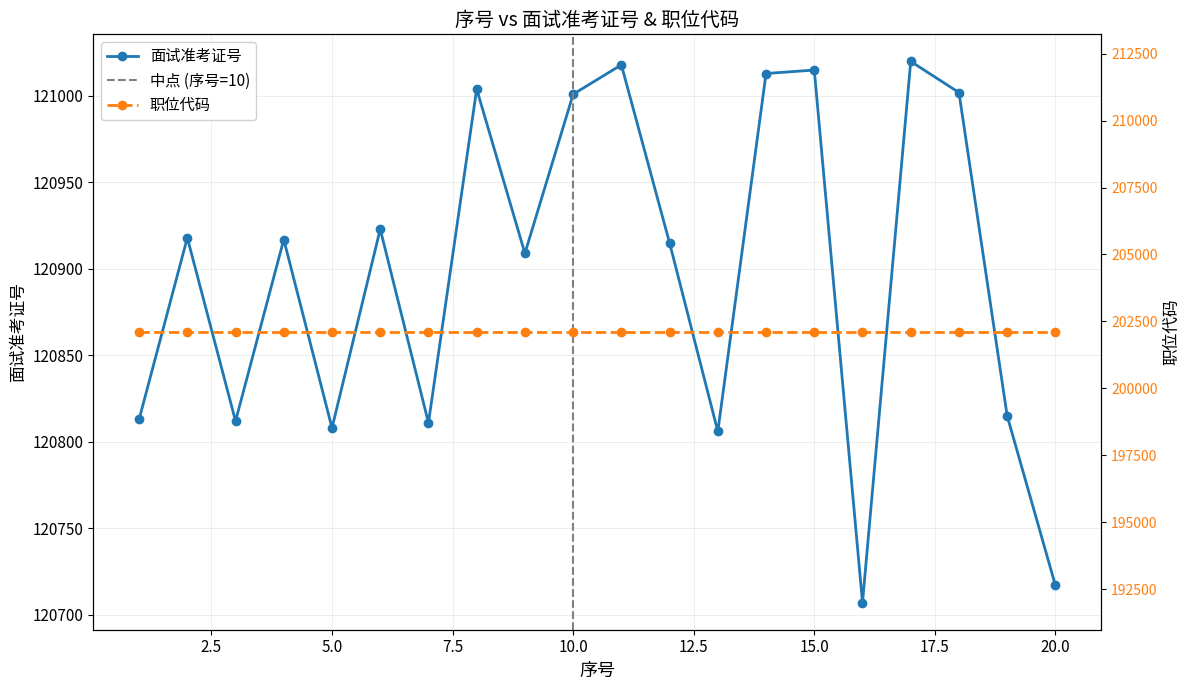

Which has a higher value, 12 or 18?

18